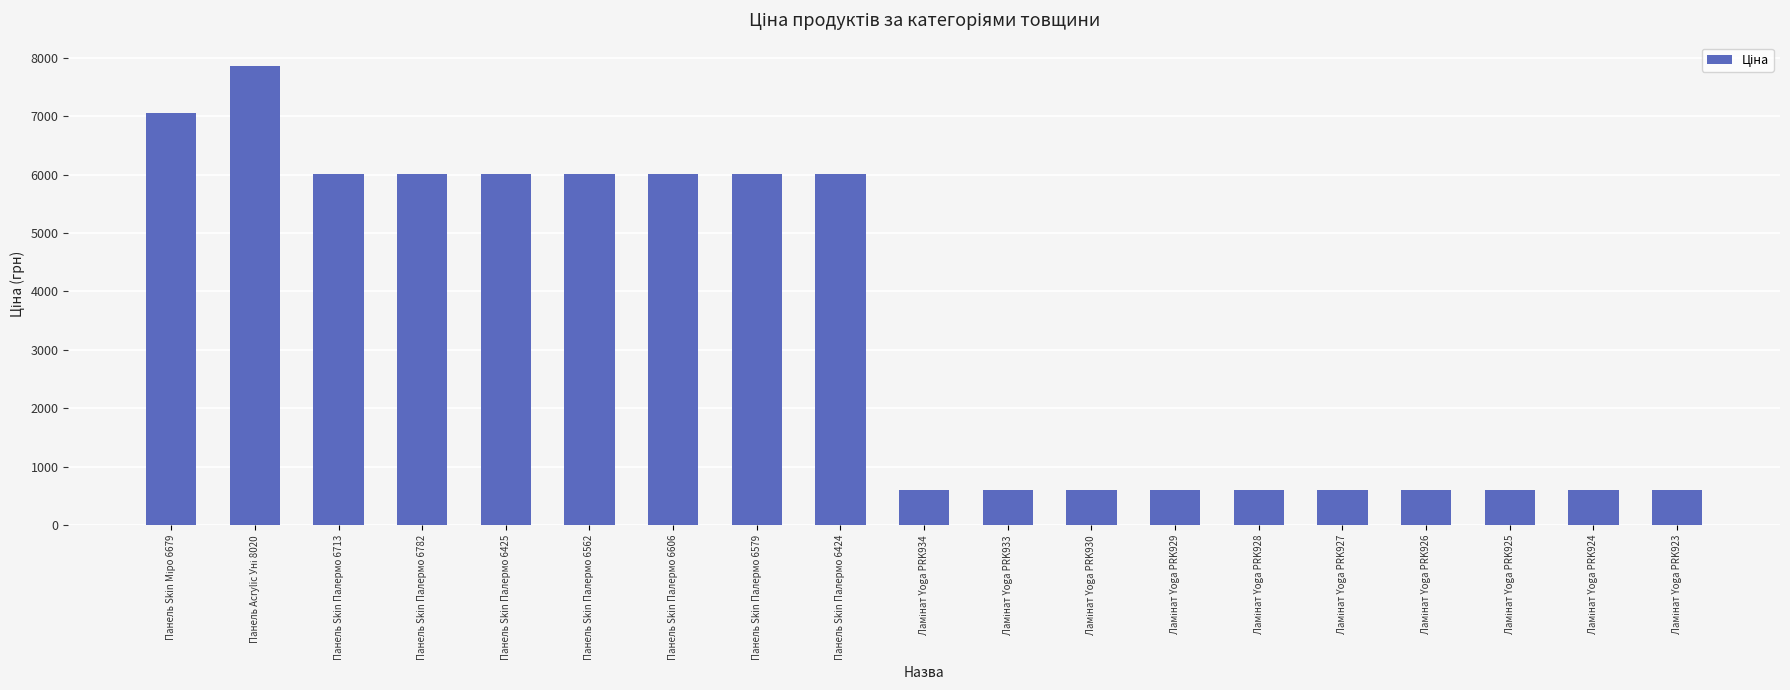

Is it true that the value at Панель Skin Палермо 6425 is 3654.2?

False